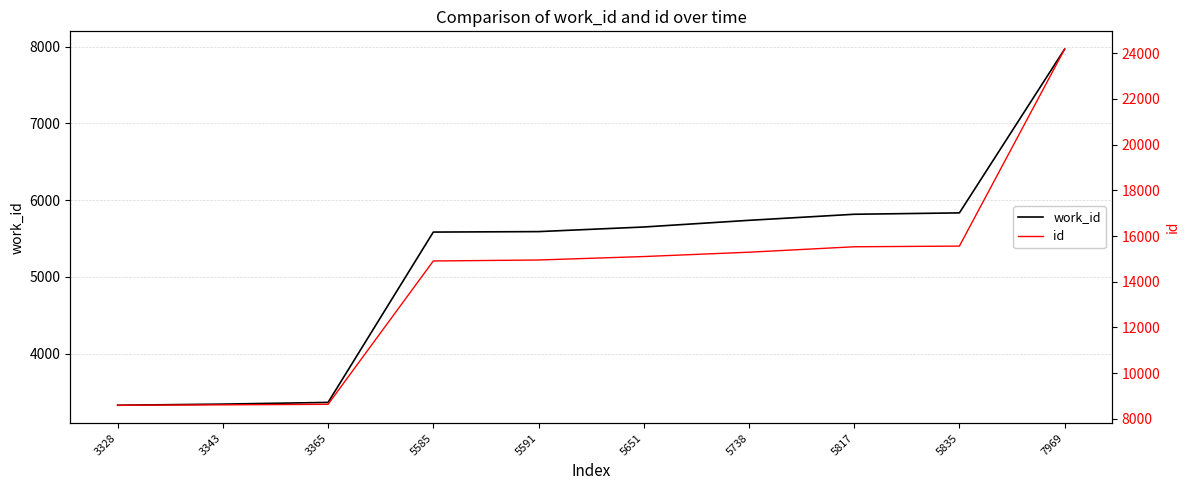

True or false: id and work_id intersect in this chart.

False